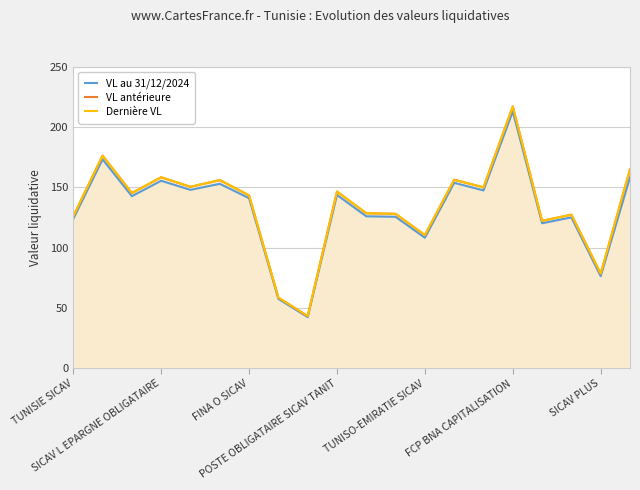

Which series has the largest range (max minus min)?

Dernière VL